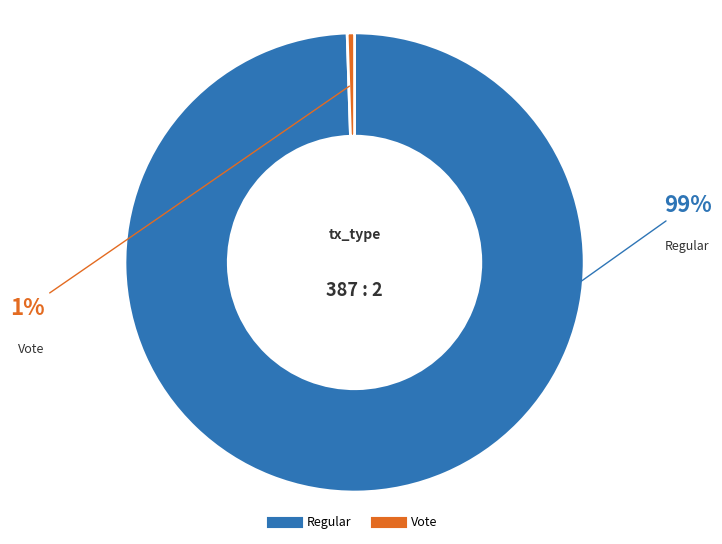

Which has a higher value, Vote or Regular?

Regular